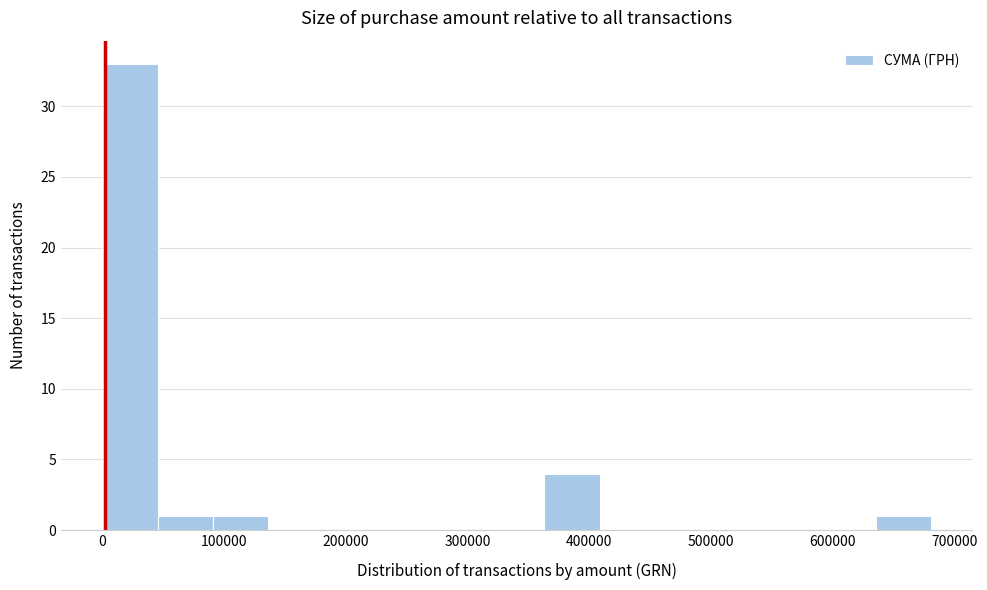

What is the height of the bar covering 360000 to 410000 on the x-axis? Neither the bar edges nor the heights are printed on the chart, so give them approximately, as read against the axes.

4